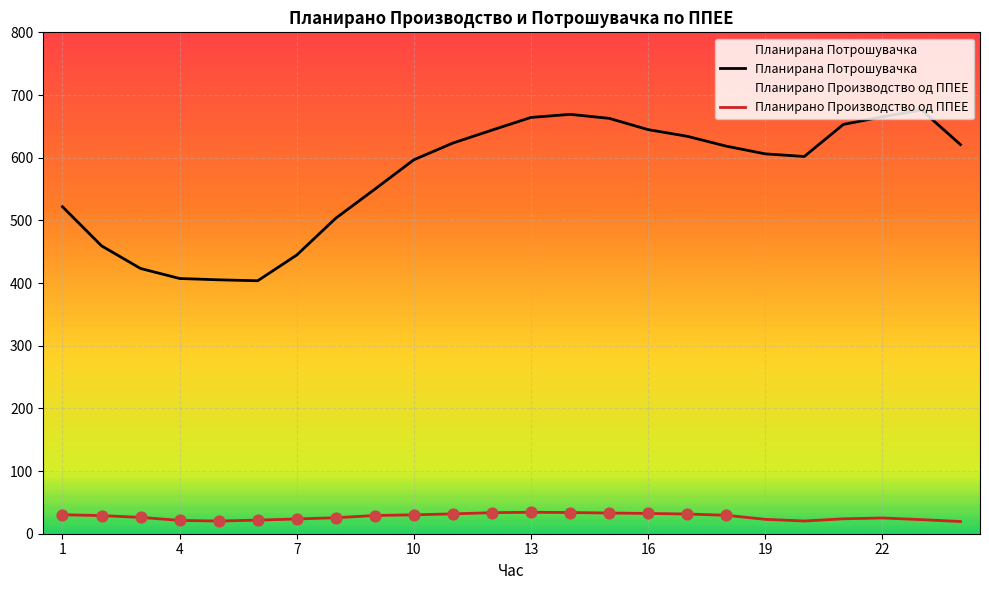

What is the total value across all series at 24?

640.3